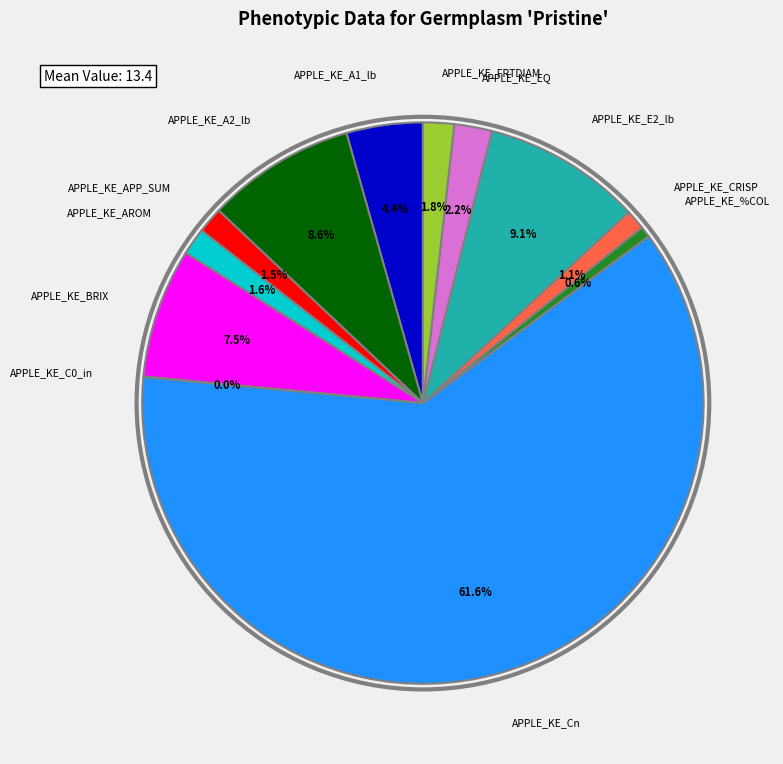

Does any single category account for the majority?

Yes